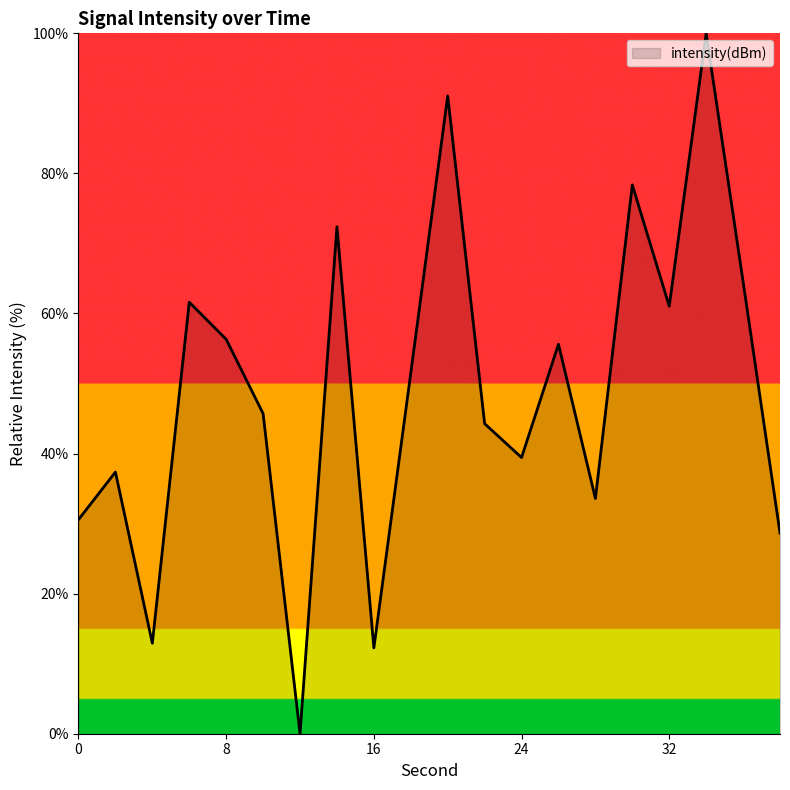

What is the difference between the maximum and minimum values?

100.0